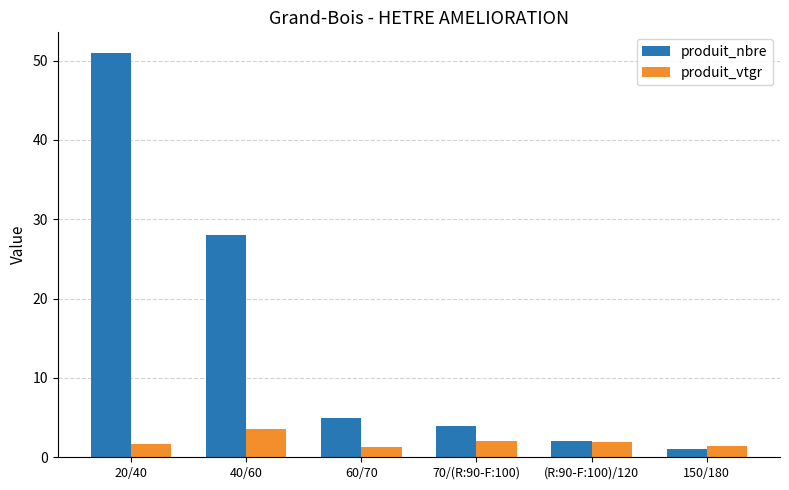

What is the total value across all series at (R:90-F:100)/120?

4.0